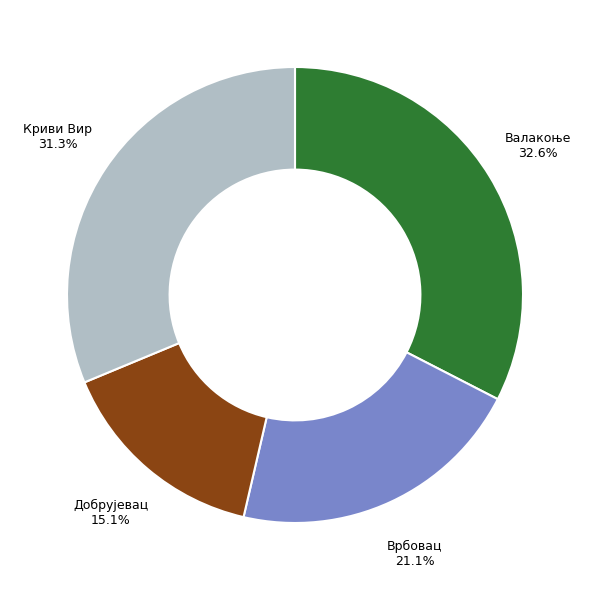

Is there any slice that represents more than half of the pie?

No